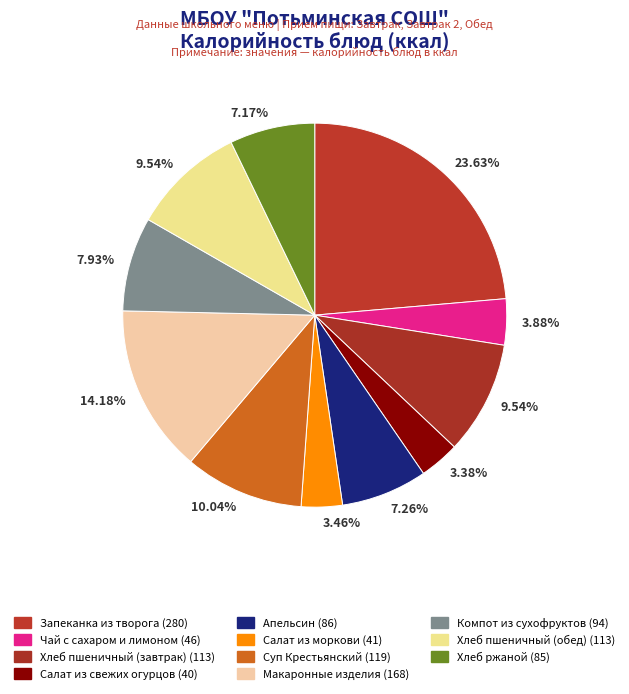

Which has a higher value, Хлеб пшеничный (завтрак) or Хлеб ржаной?

Хлеб пшеничный (завтрак)